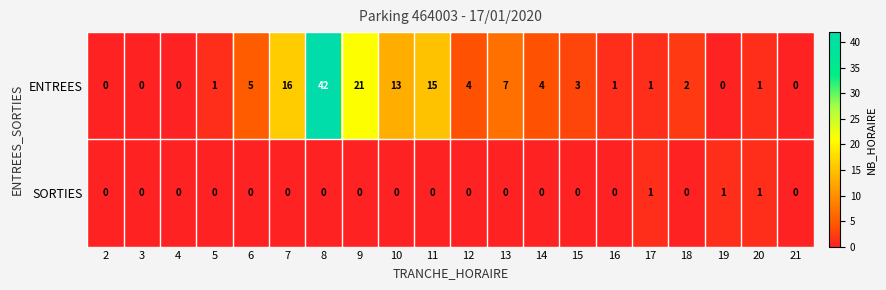

At how many categories does at least one series exceed 37?

1